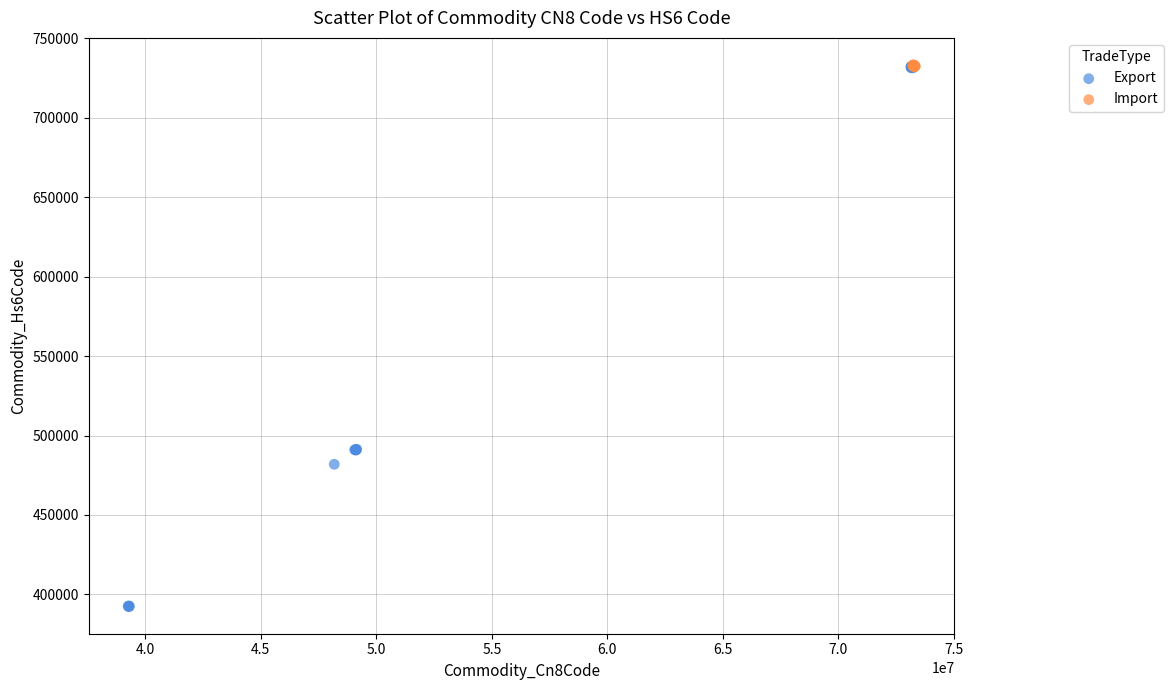

Which series contains the lowest Y value?

Export